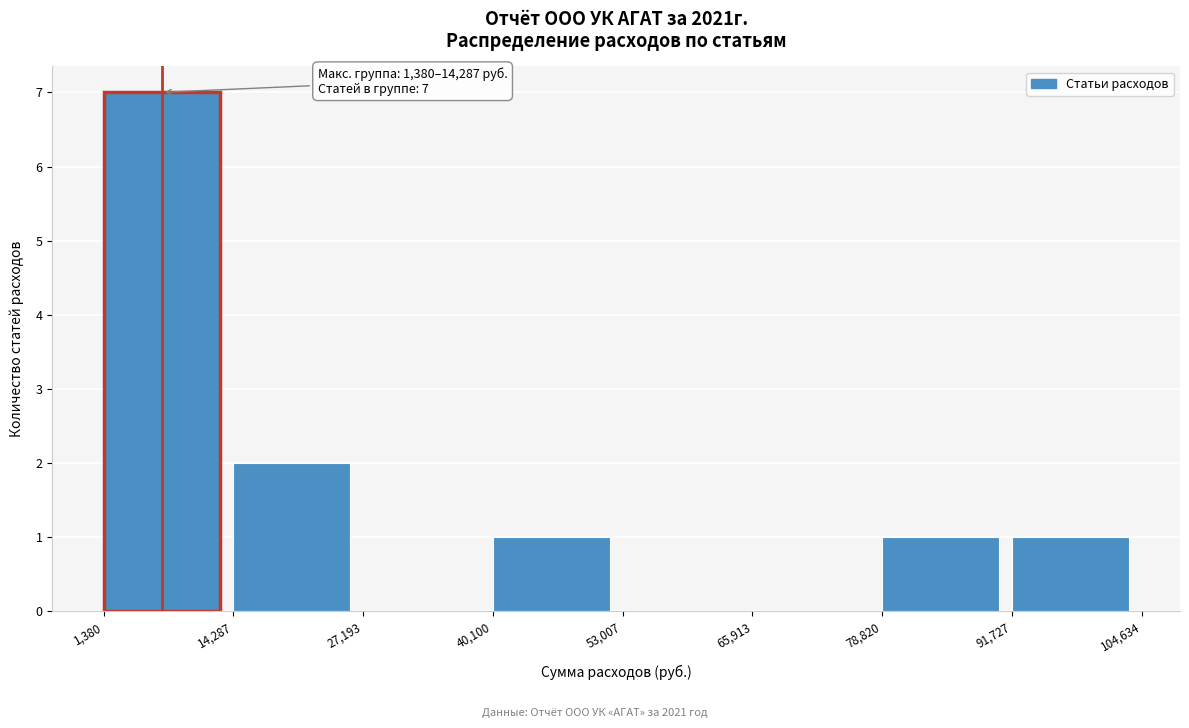

Which range on the x-axis has the tallest bar?

1,380 to 14,287